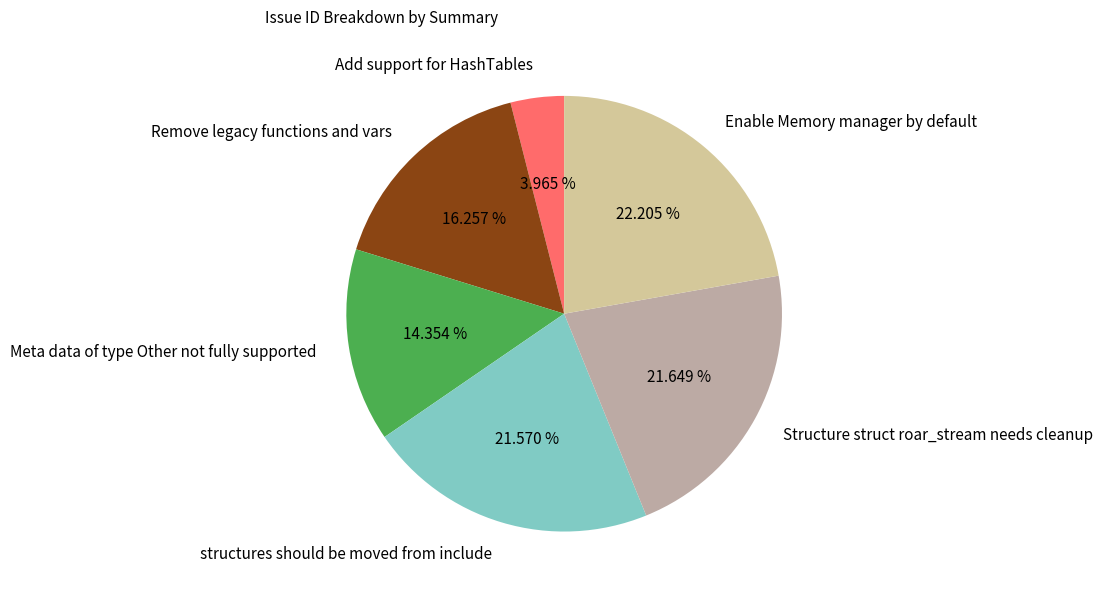

Do Structure struct roar_stream needs cleanup and Meta data of type Other not fully supported together represent more than half of the pie?

No